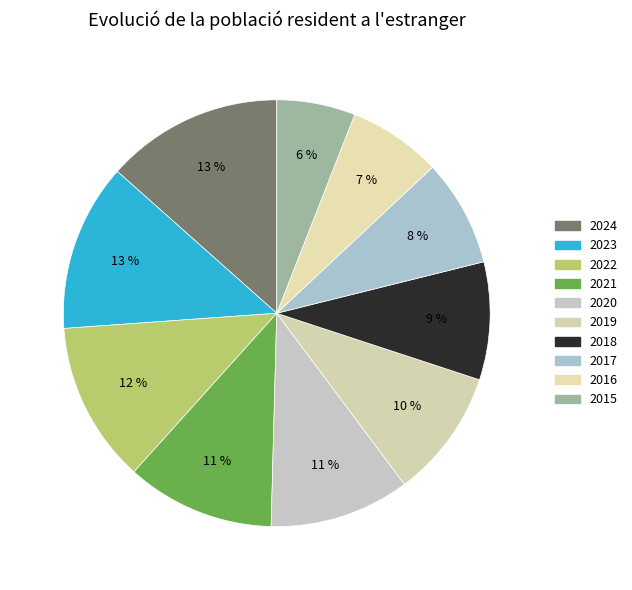

Which category has the smallest portion of the pie?

2015